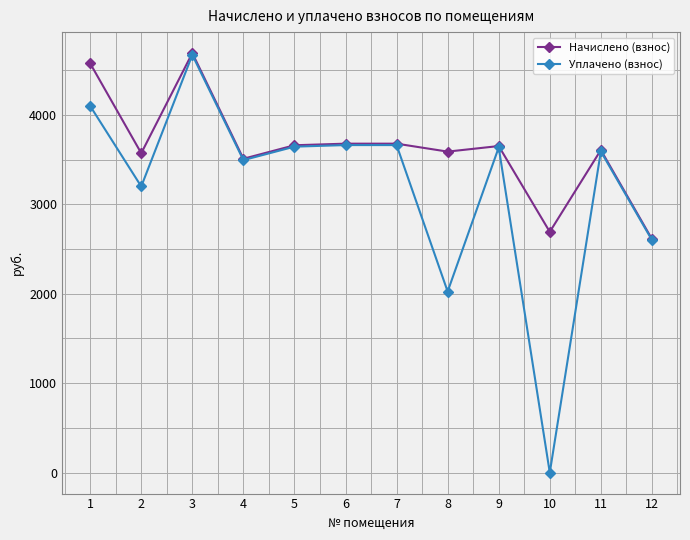

What is the total value across all series at 7?

7339.4